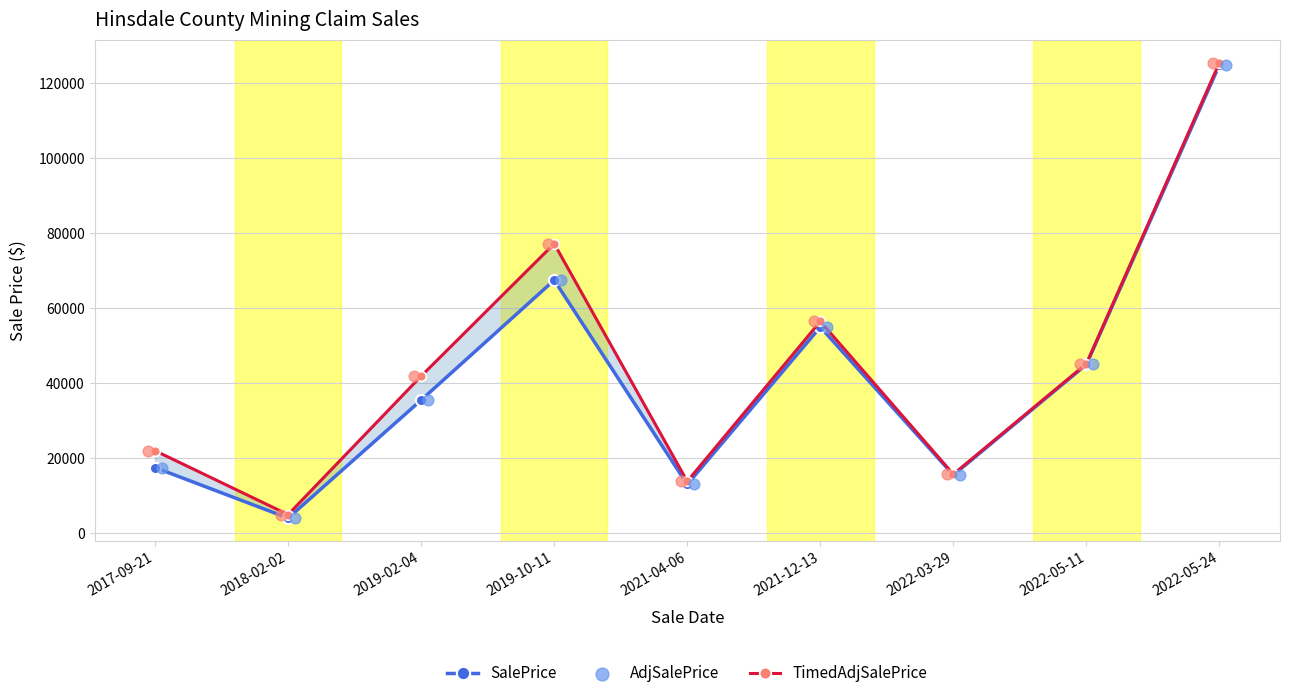

Which series reaches the minimum Y coordinate?

SalePrice